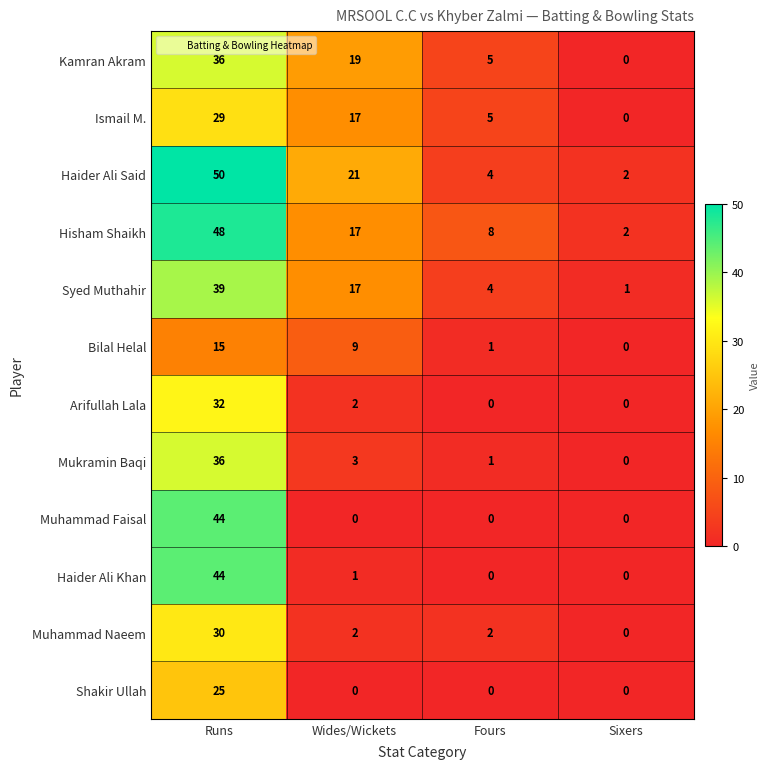

What is the sum of the Kamran Akram values at Fours and Runs?

41